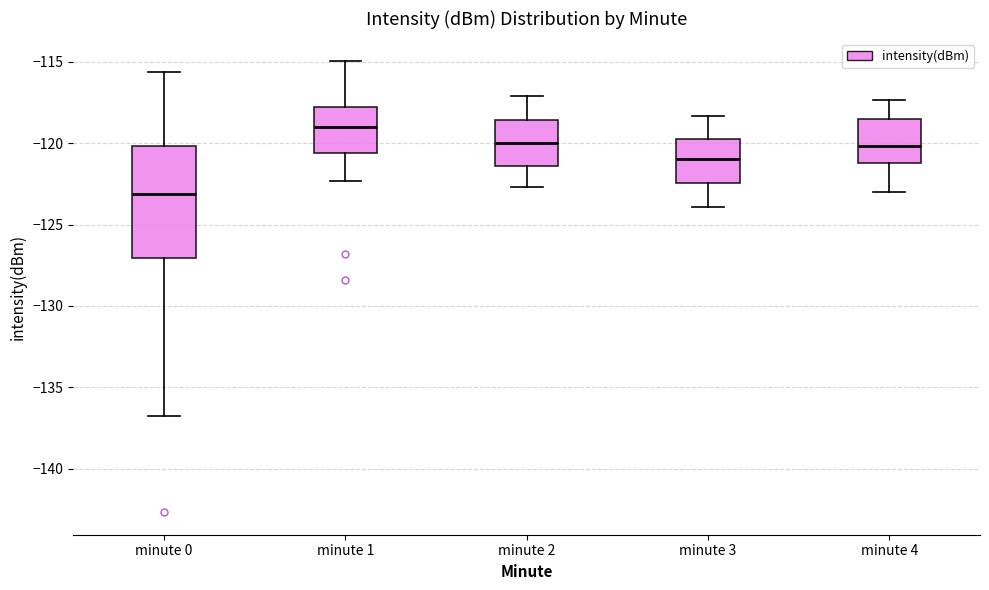

Which box is the tallest, from its lower edge to its upper edge?

minute 0